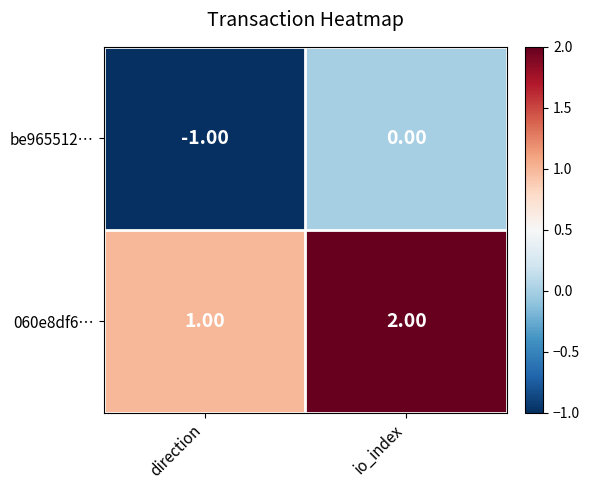

Where is be965512… nearest to the value 0?

io_index